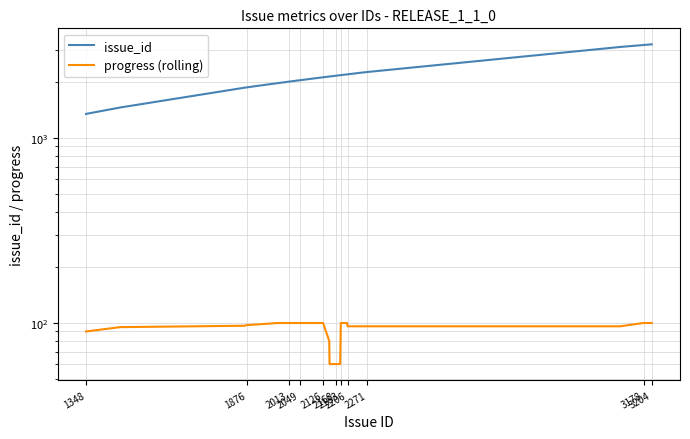

What is the difference between the maximum and minimum values in the progress (rolling) series?

40.0